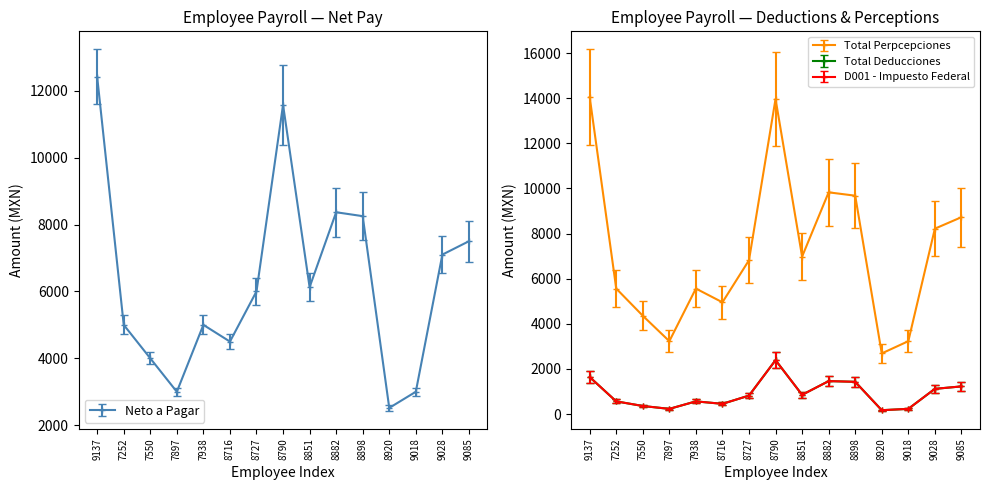

What position from the right is 9028?

2